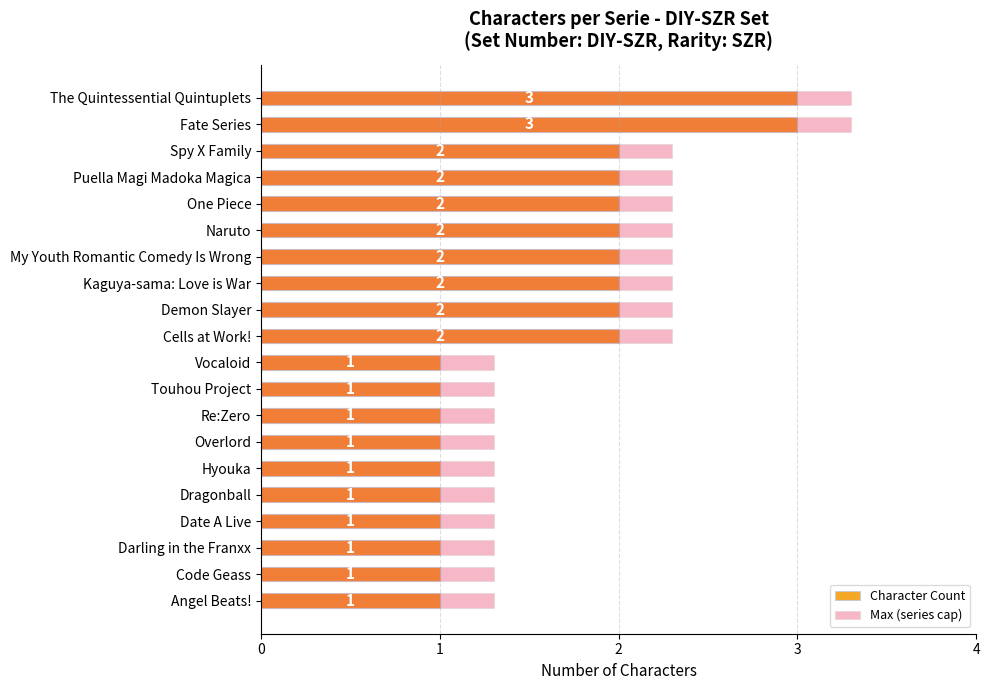

What is the difference between the maximum and second lowest values in the Max (series cap) series?

2.0